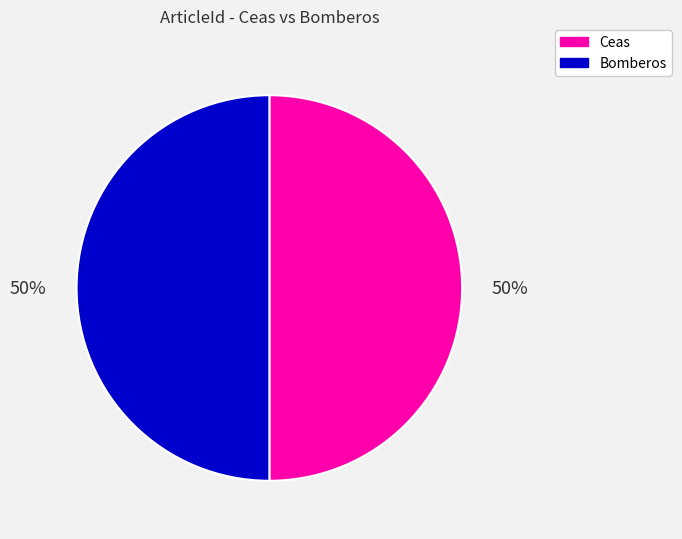

Do Ceas and Bomberos together represent more than half of the pie?

Yes